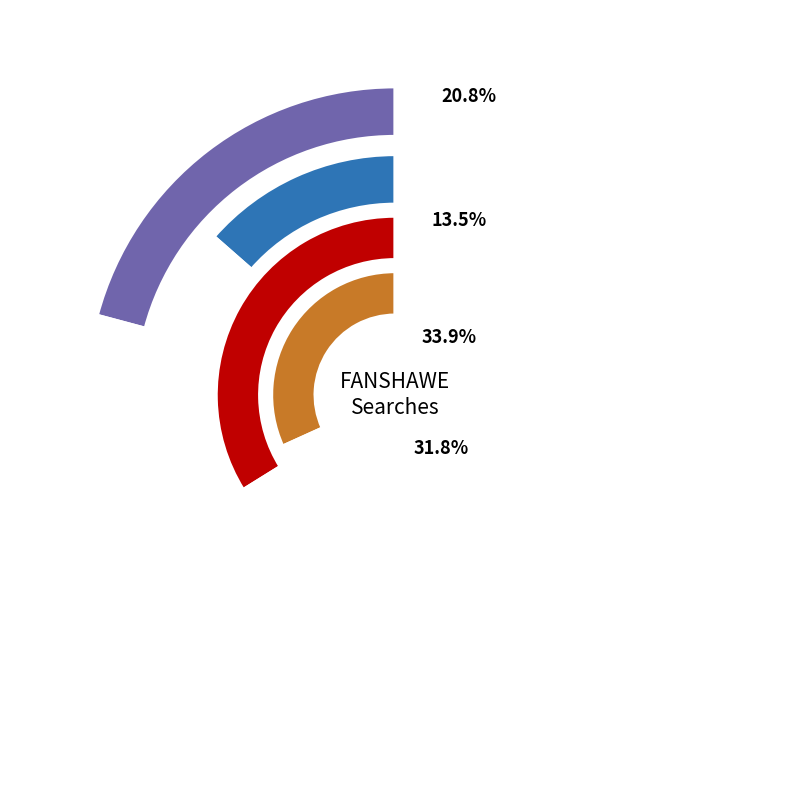

The 7 slice represents 7% of the pie. True or false?

False